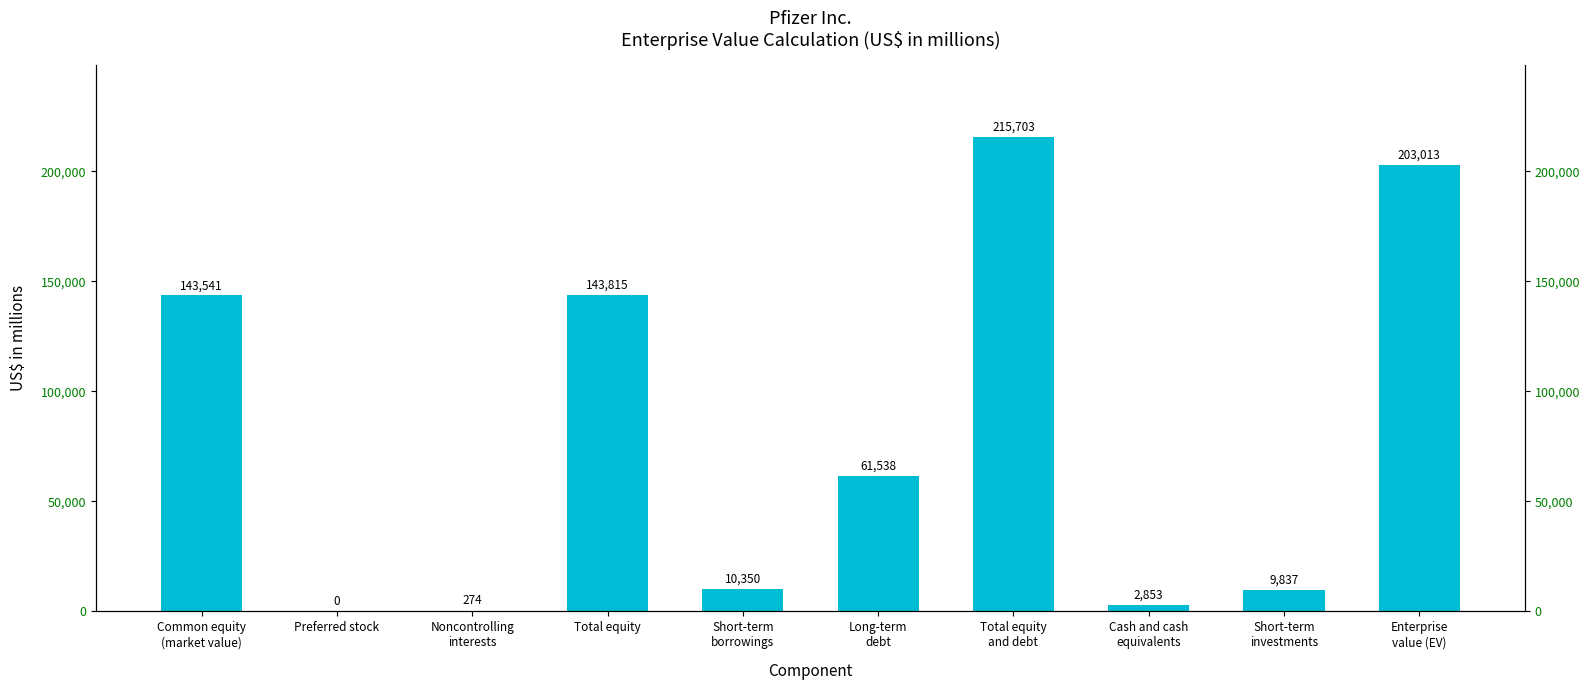

Count the number of categories in the chart.

10